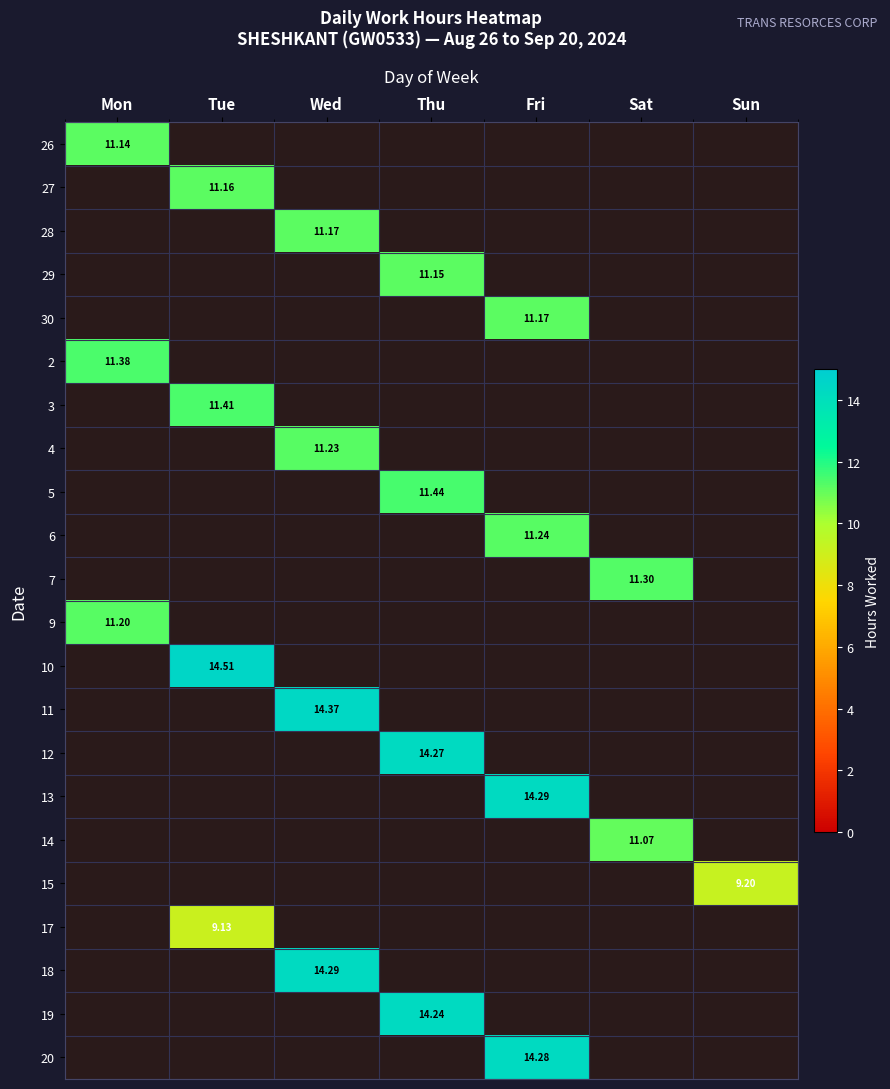

Which has a higher value, Wed or Sat?

Wed